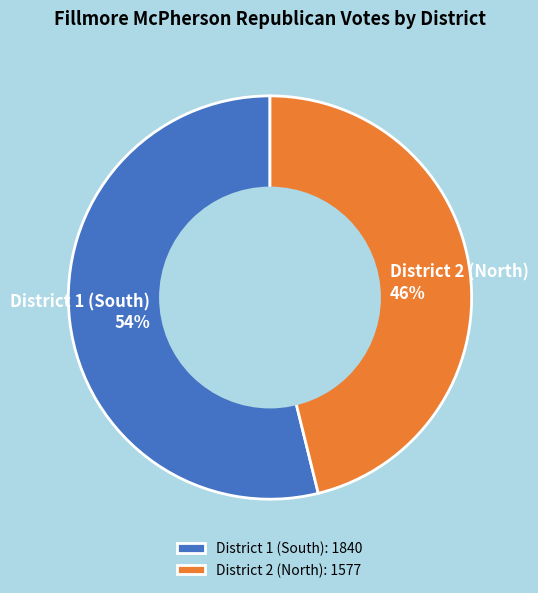

To the nearest percent, what is the difference between the largest and smallest slice percentages?

8%